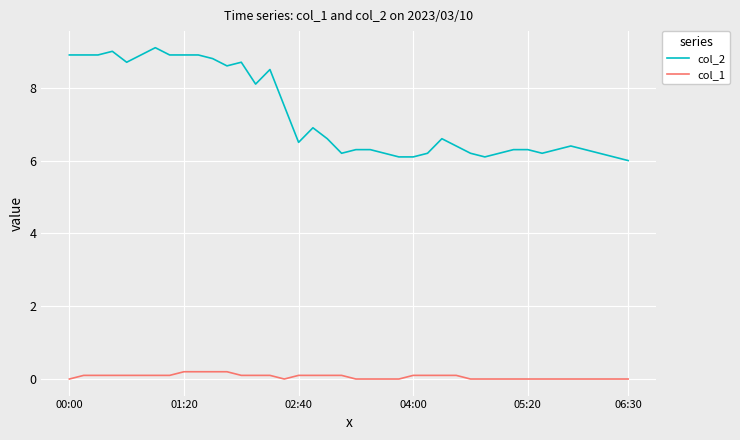

What are all the series names shown in the legend?

col_2, col_1